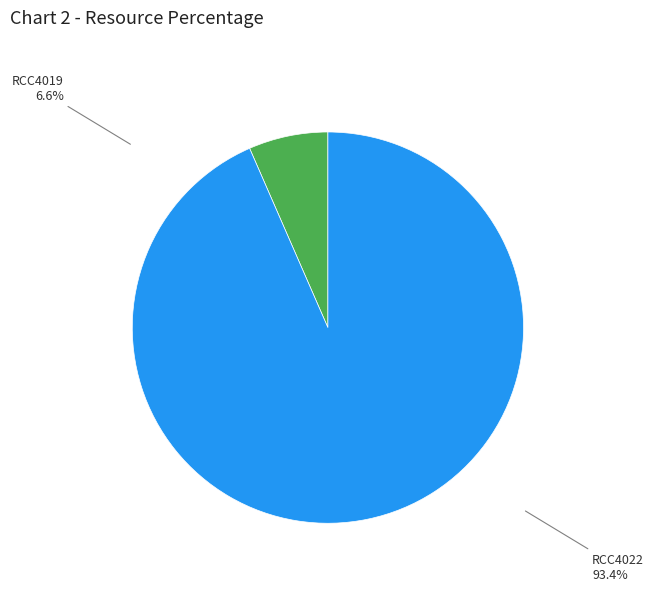

Is RCC4022 the majority of the pie?

Yes